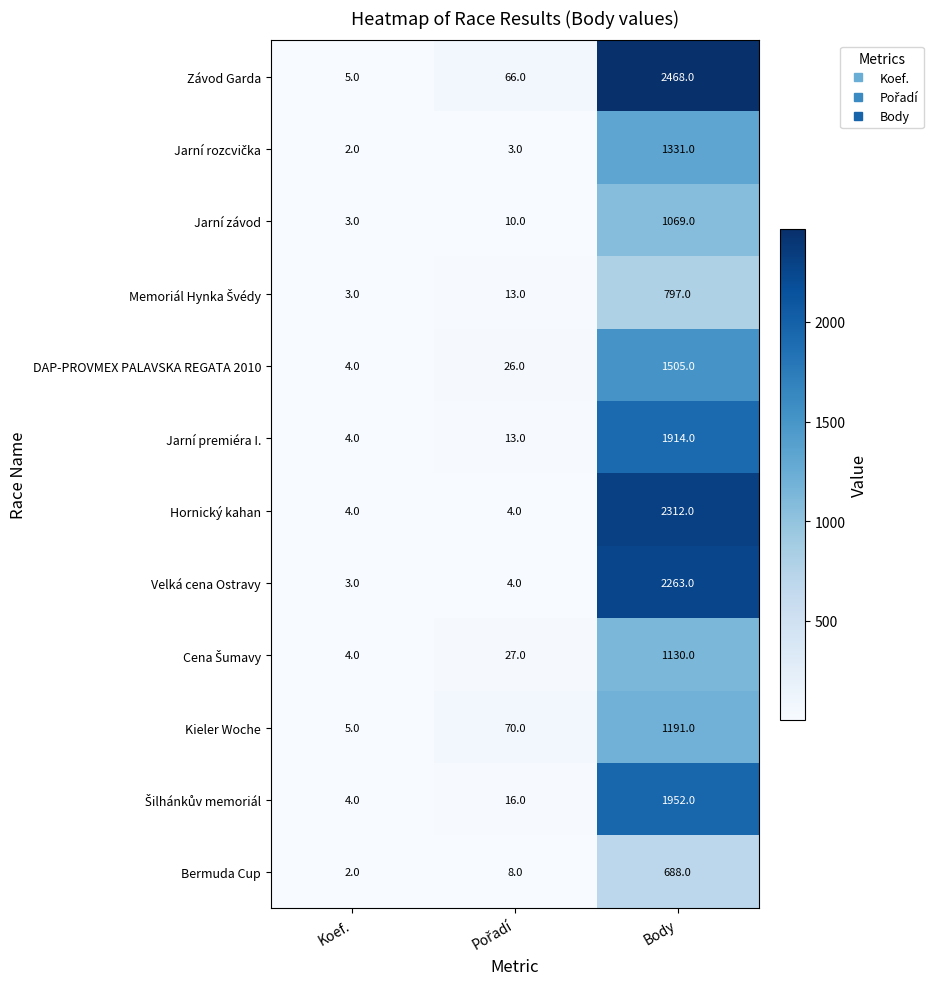

How many series are shown in this chart?

12